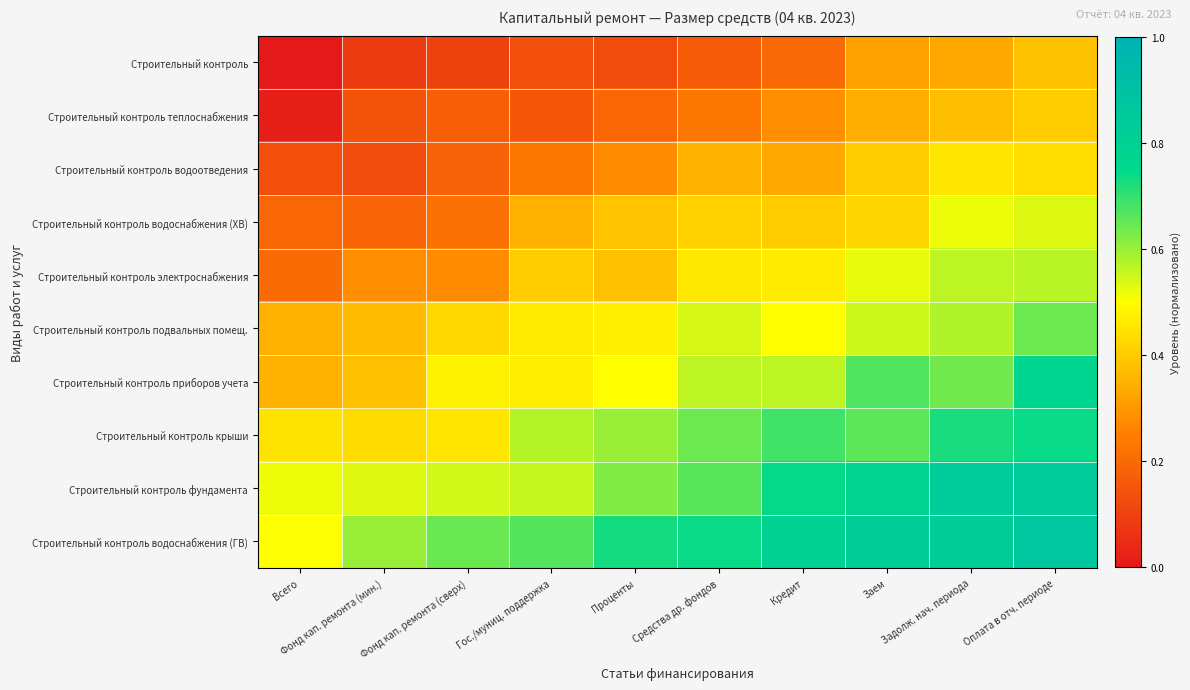

What is the total value across all series at Всего?

2.7